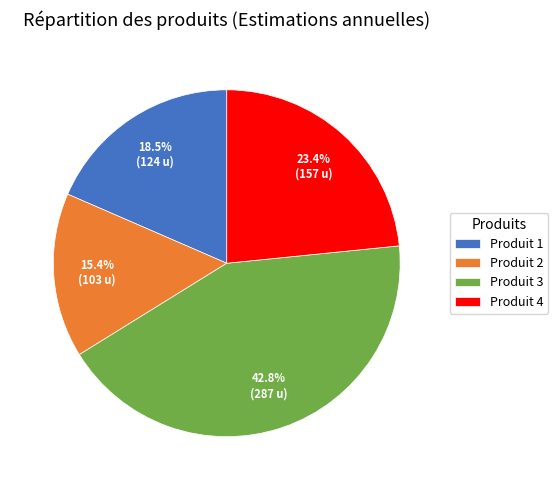

Does Produit 1 account for over 50% of the chart?

No